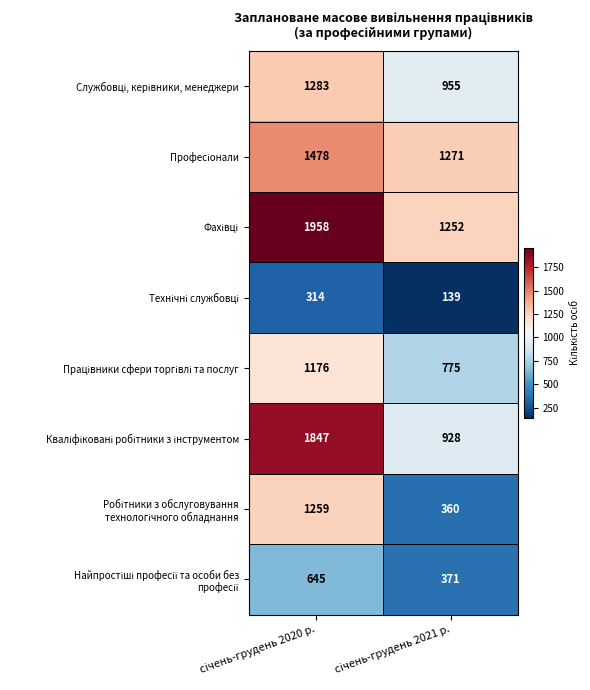

What is the greatest value displayed?

1958